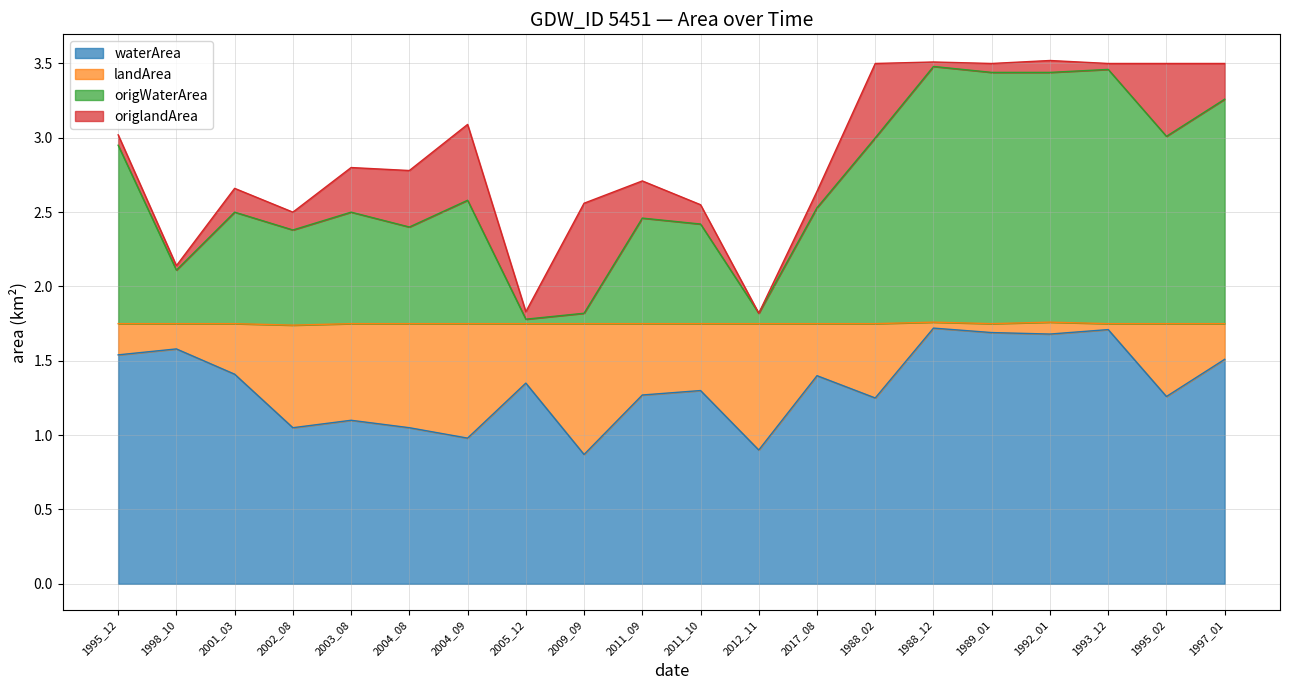

What is the highest value of the waterArea series?

1.7